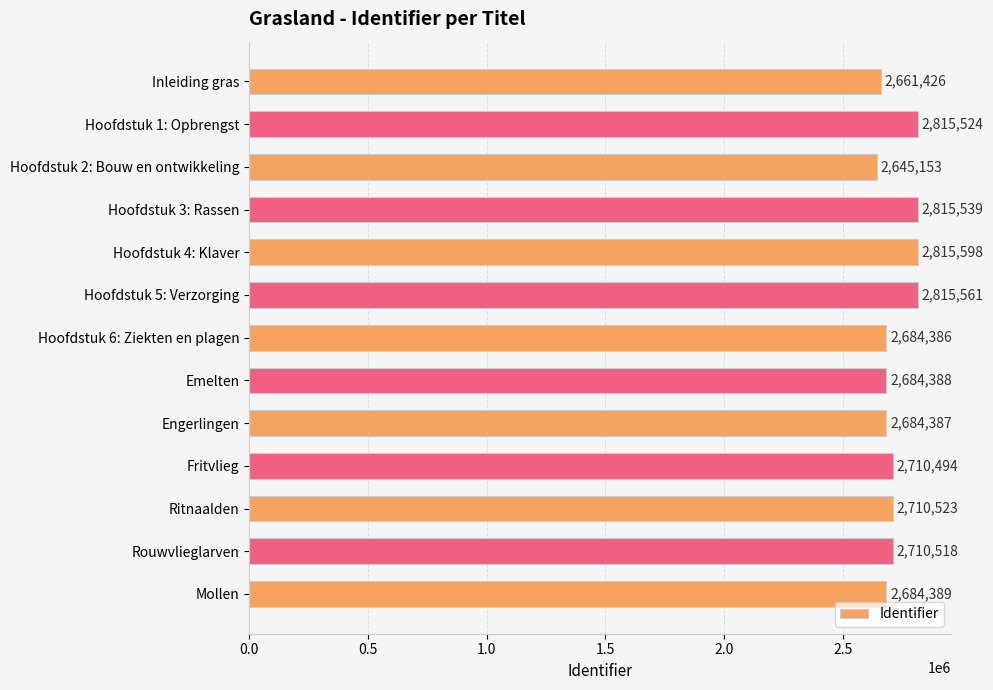

Where is the data nearest to the value 2730375?

Ritnaalden